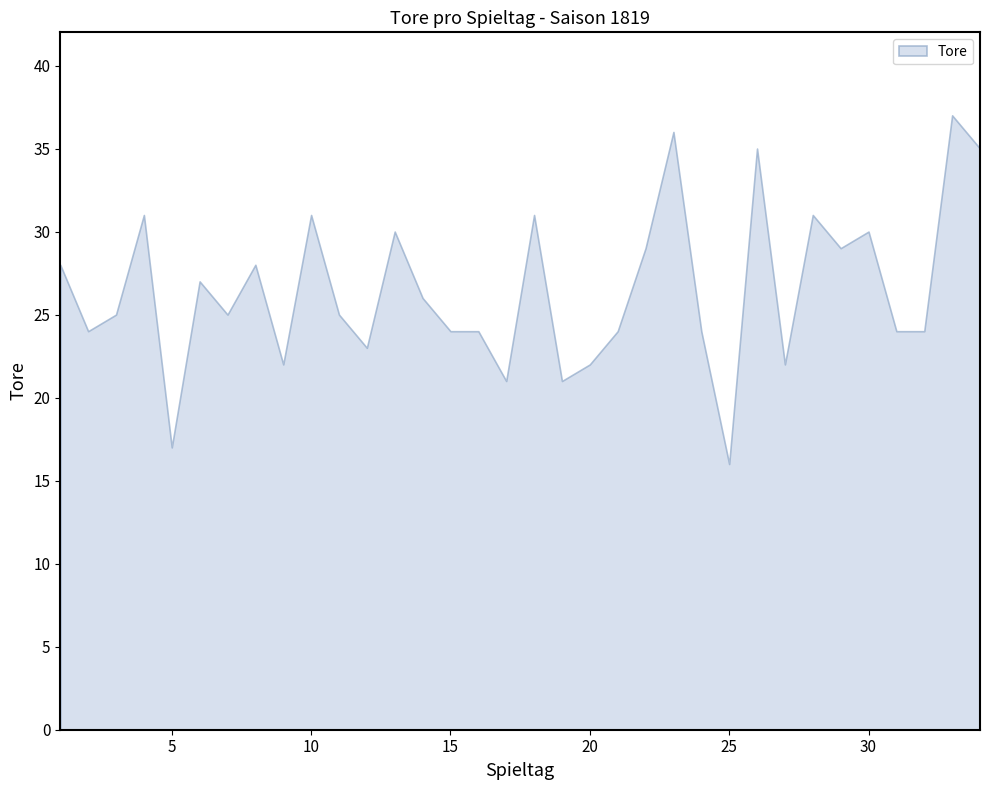

What is the approximate value at 13, to the nearest 5?

30